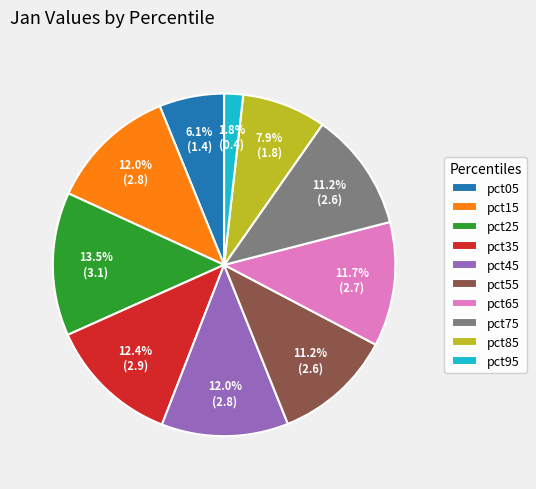

Which has a higher value, pct65 or pct95?

pct65